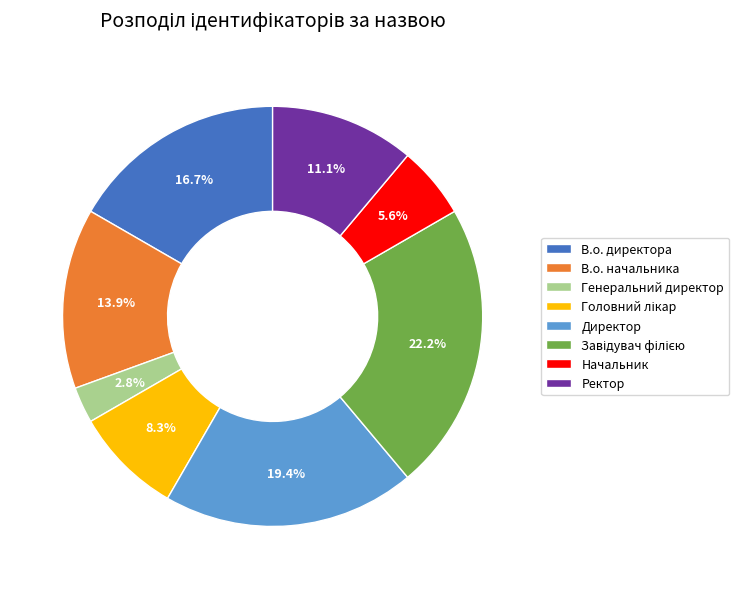

Is there a majority slice in this chart?

No